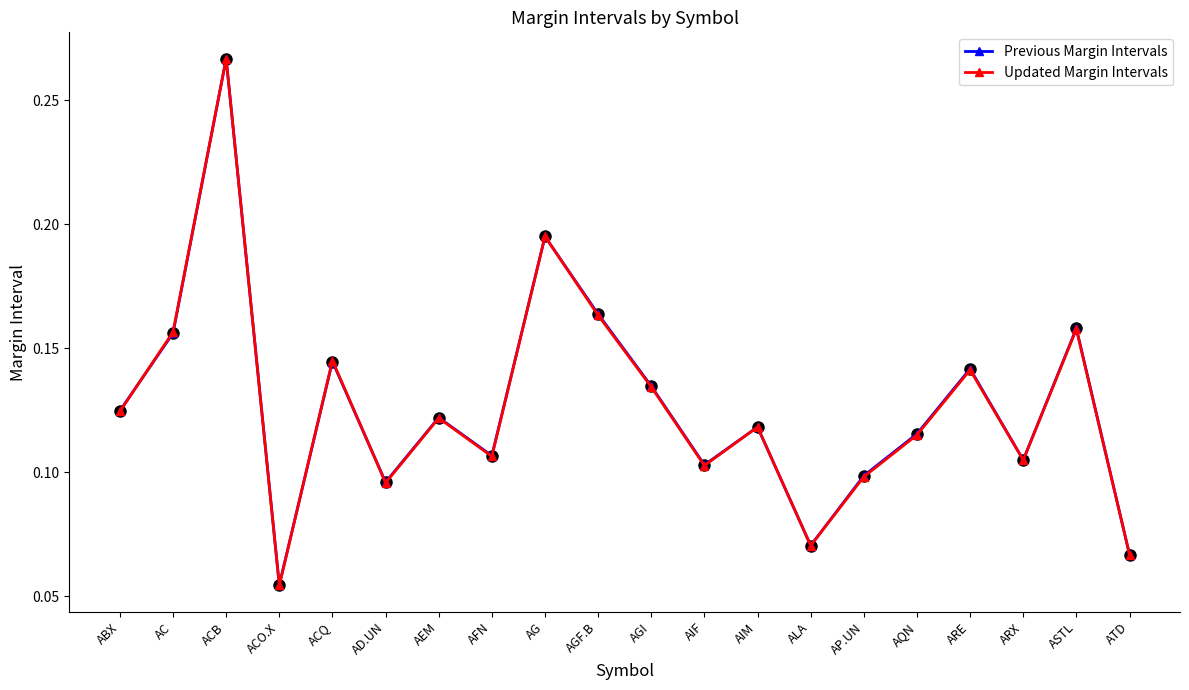

Between which two adjacent categories do Previous Margin Intervals and Updated Margin Intervals first intersect?

ABX and AC